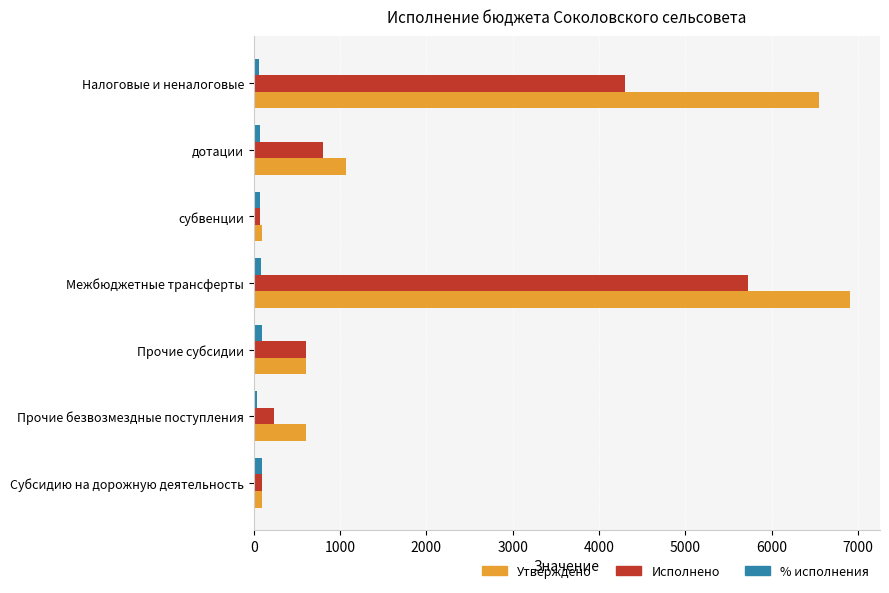

The Утверждено series shows 600.0 at Прочие субсидии. True or false?

True